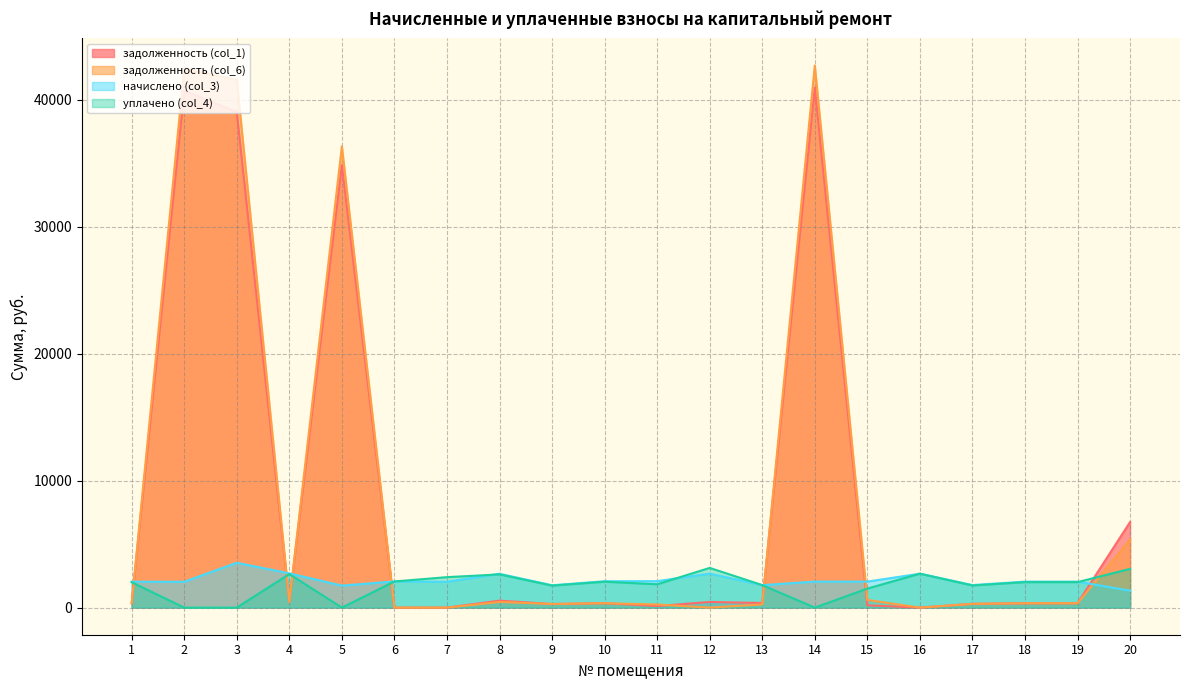

What are all the series names shown in the legend?

задолженность (col_1), задолженность (col_6), начислено (col_3), уплачено (col_4)